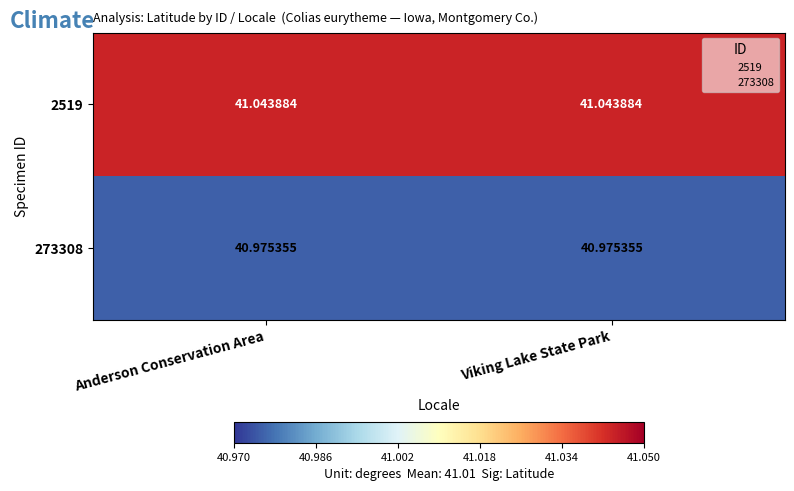

Is the value of 2519 at Viking Lake State Park greater than the value of 273308 at Anderson Conservation Area?

Yes